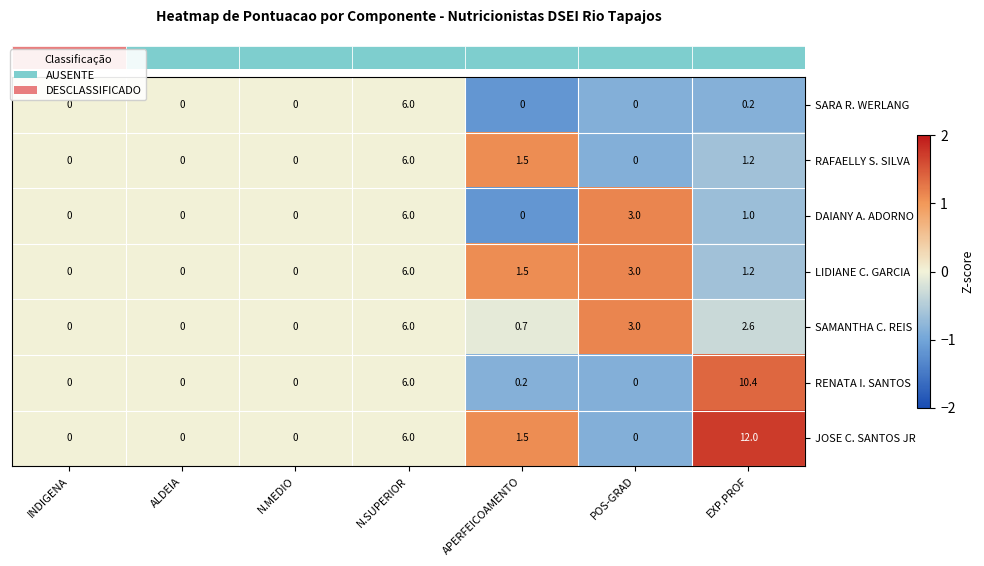

Which series has the largest range (max minus min)?

JOSE C. SANTOS JR